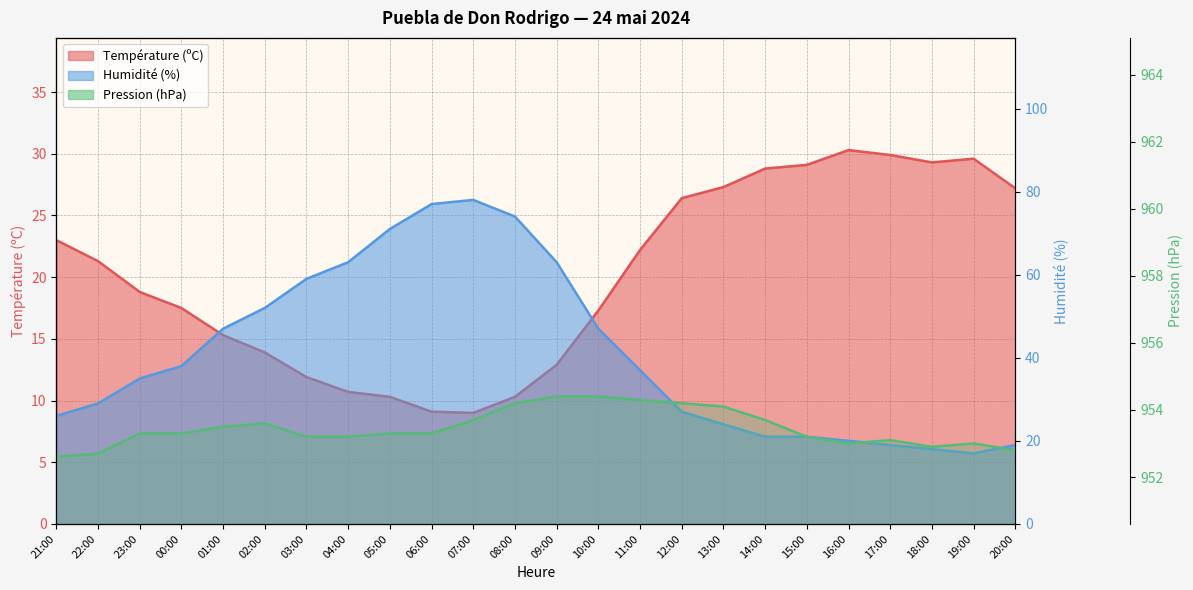

True or false: Température (ºC) has a value of 29.3 at 18:00.

True